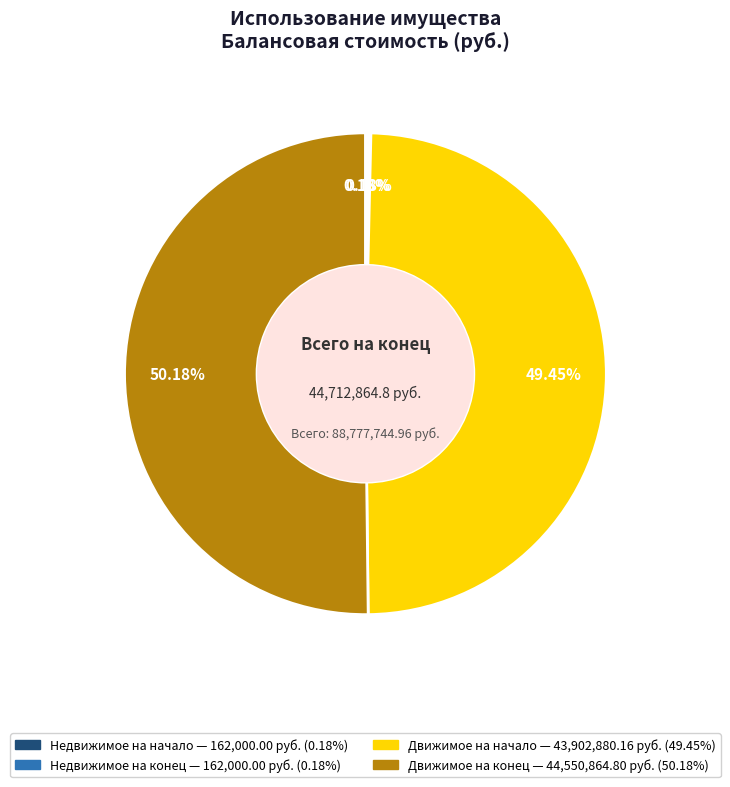

Count the number of slices in the pie.

4